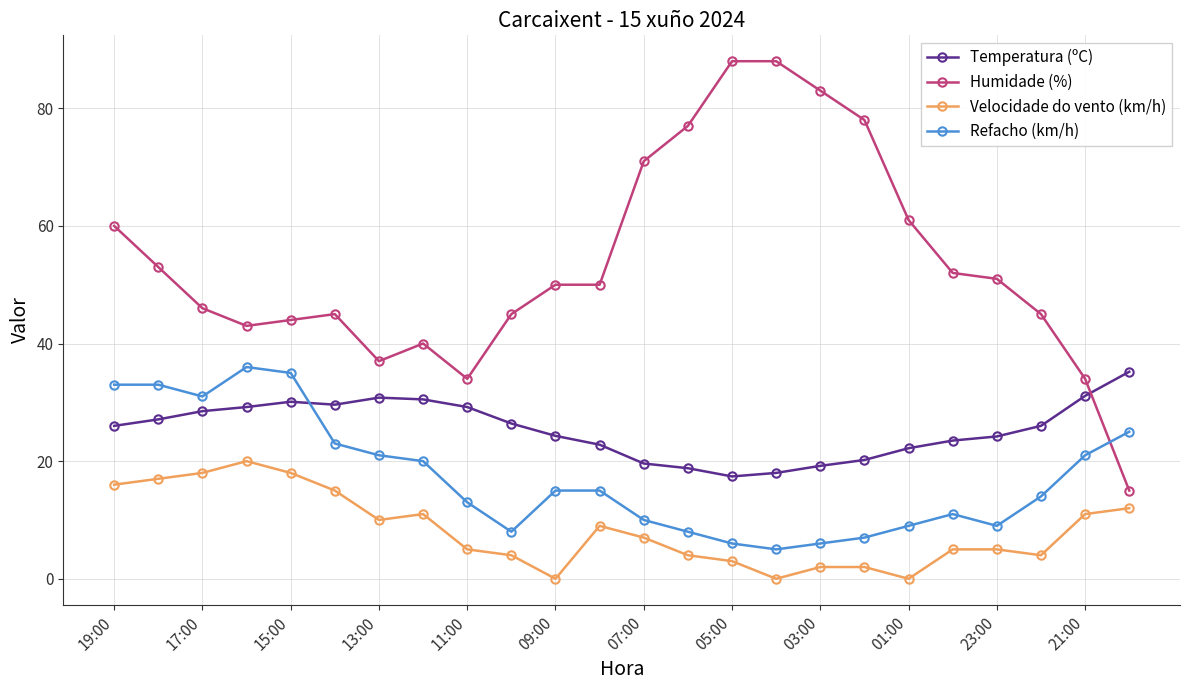

What is the difference between the maximum and minimum values in the Humidade (%) series?

73.0